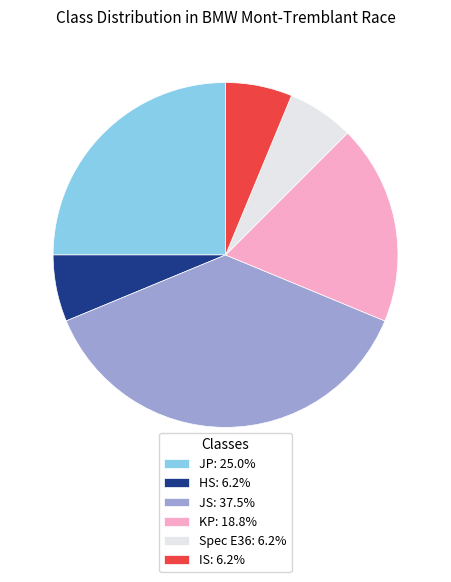

Does any single category account for the majority?

No